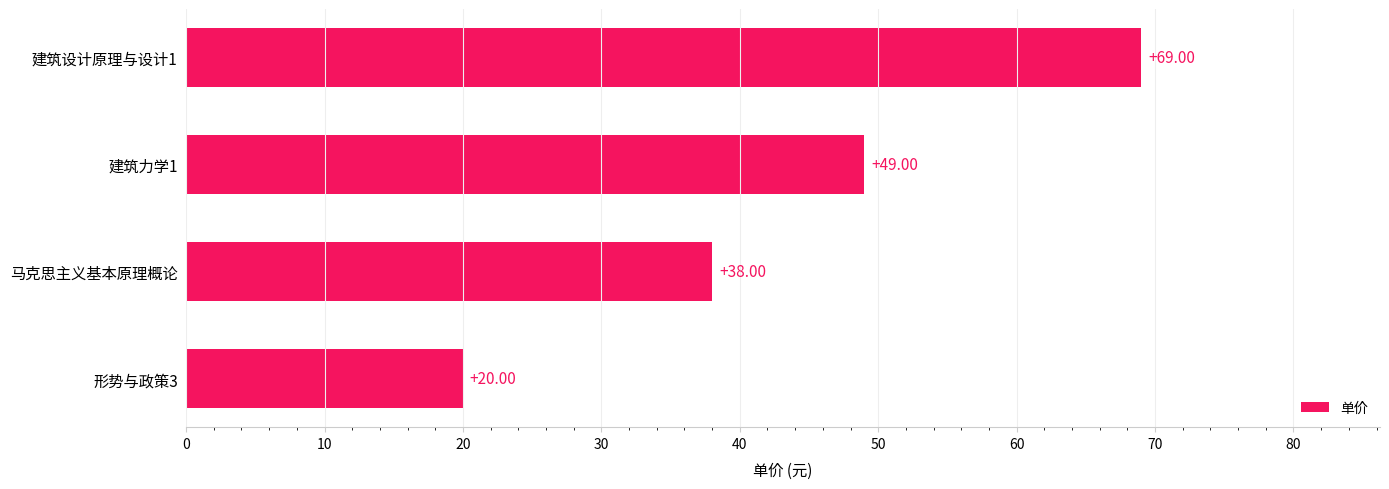

List the labels in order of value, largest first.

建筑设计原理与设计1, 建筑力学1, 马克思主义基本原理概论, 形势与政策3